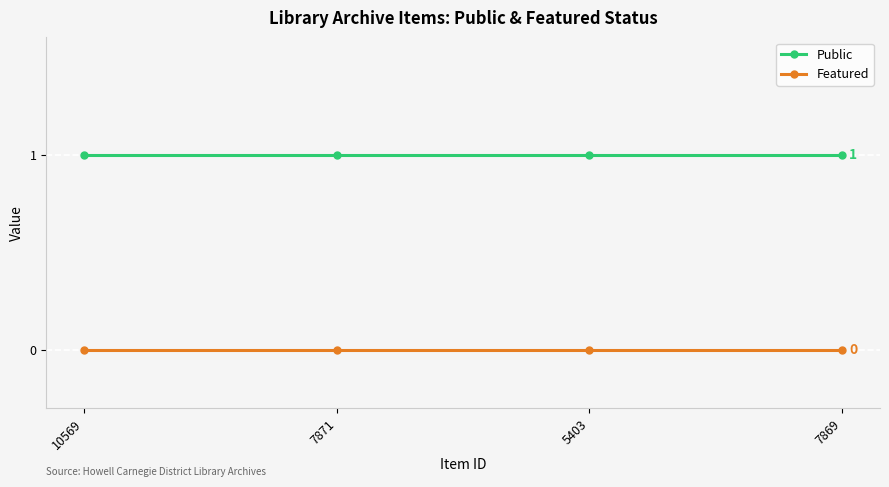

What are all the series names shown in the legend?

Public, Featured